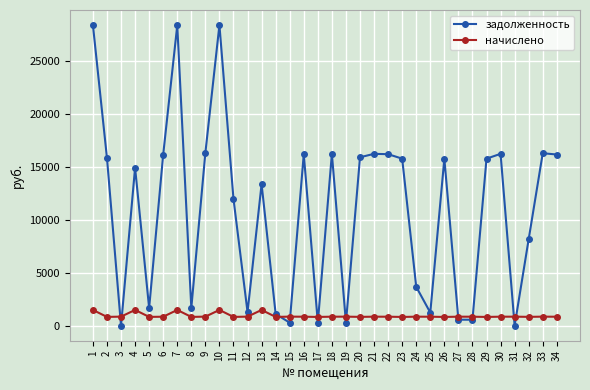

What is the value of the начислено point at the 11th from the left?

828.4